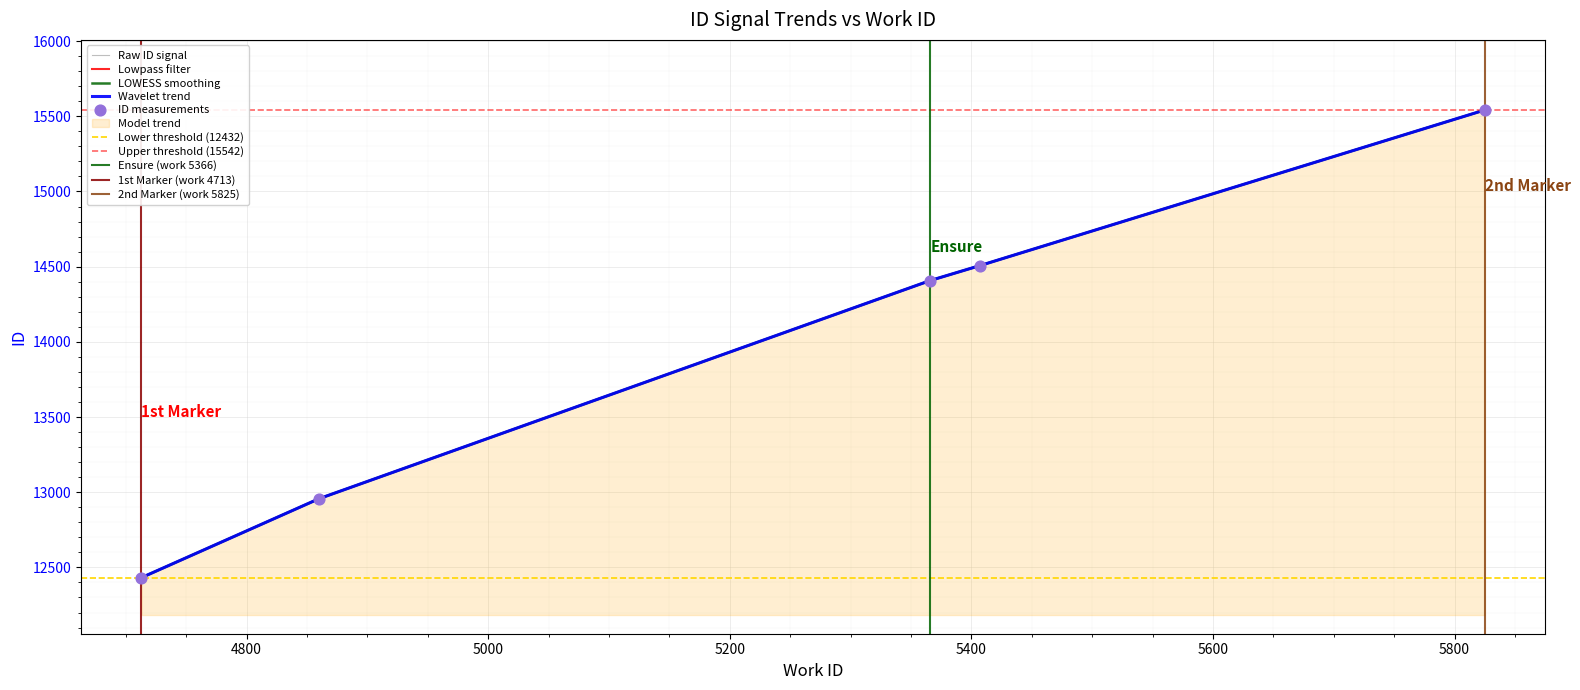

Approximately how many times larger is the value at 5407 compared to 5825?

0.9